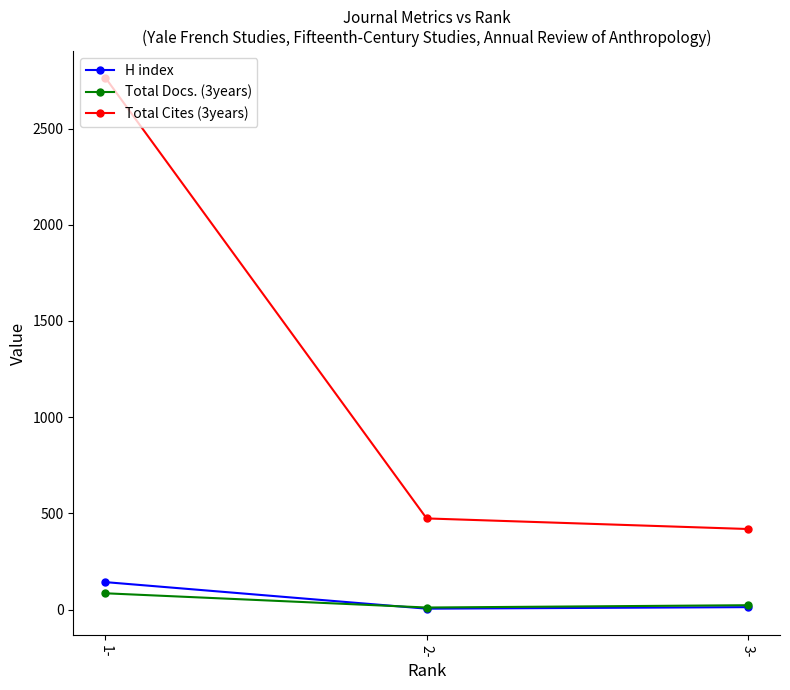

Which series has the widest spread of values?

Total Cites (3years)